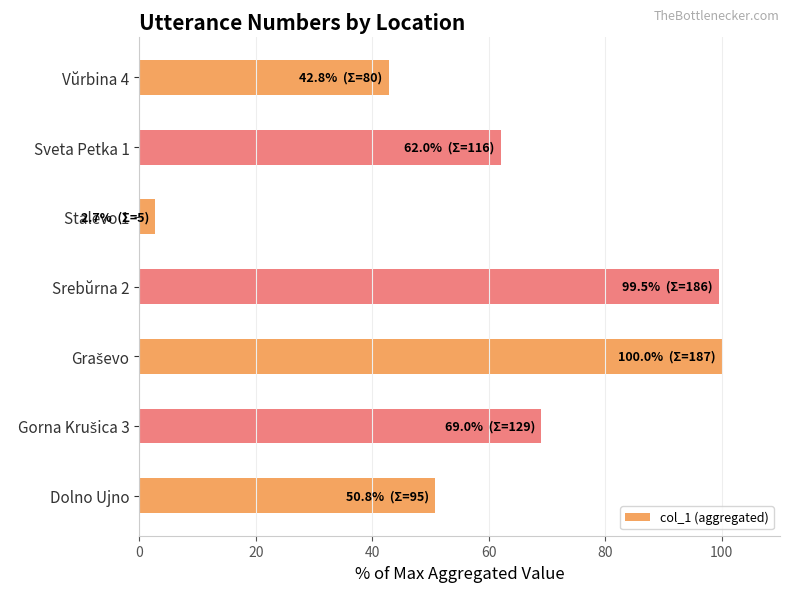

How many data points does each series have?

7